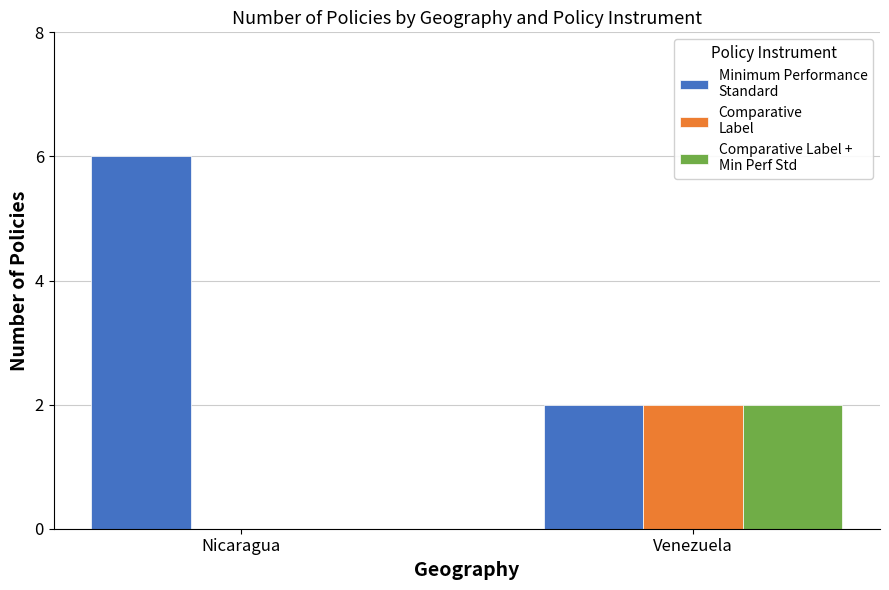

What is the total value across all series at Venezuela?

6